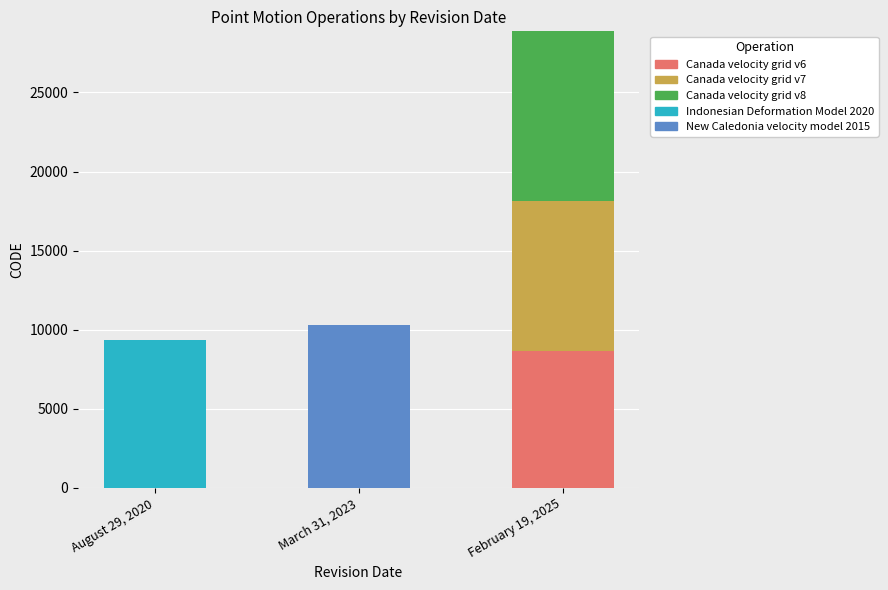

At which label does Canada velocity grid v6 reach its peak?

February 19, 2025